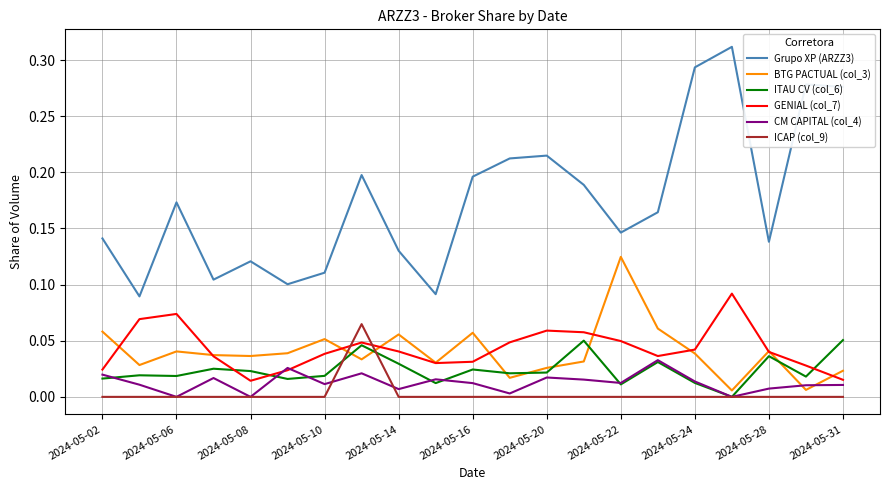

List the series in order of their peak value, highest first.

Grupo XP (ARZZ3), BTG PACTUAL (col_3), GENIAL (col_7), ICAP (col_9), ITAU CV (col_6), CM CAPITAL (col_4)